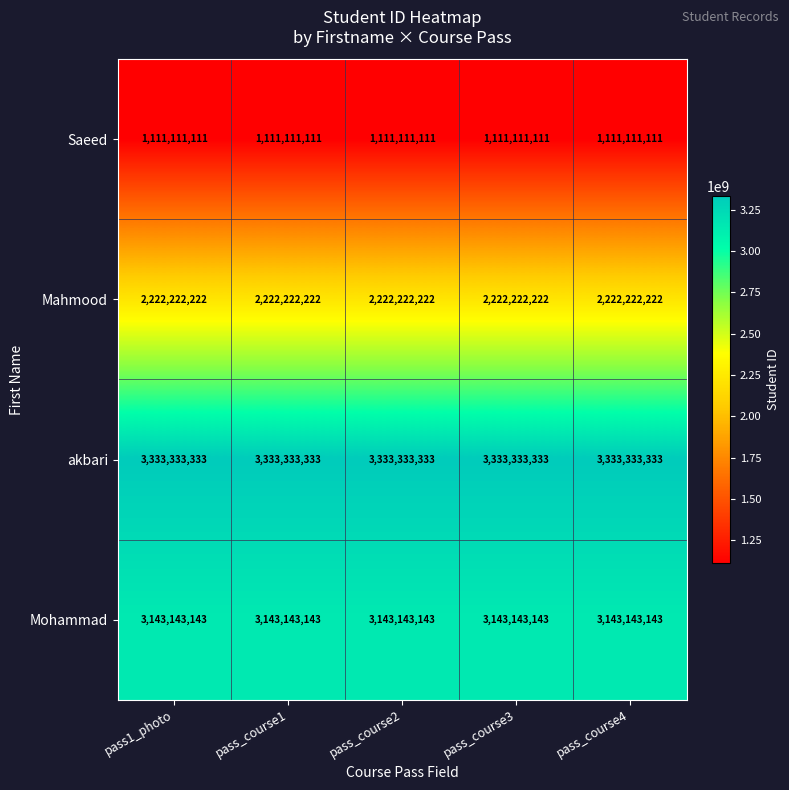

What is the maximum value shown in the chart?

3333333333